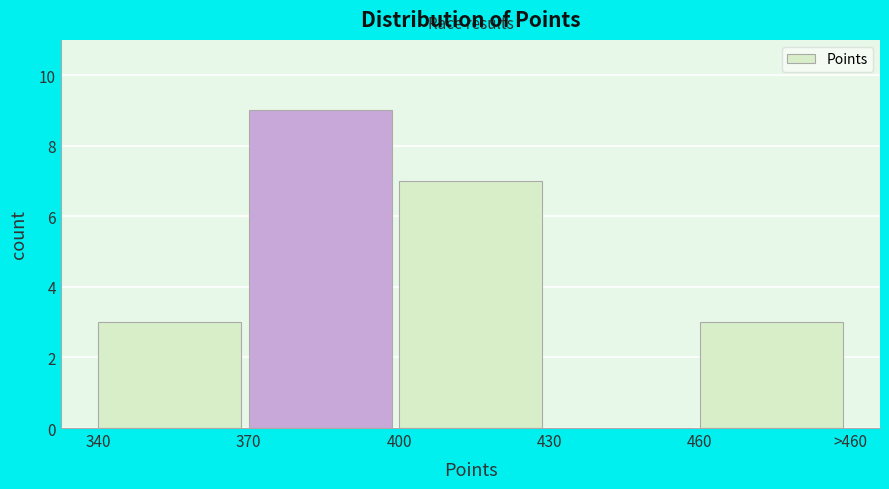

Reading left to right, extract all data points from this chart.

340=3	370=9	400=7	430=0	460=3